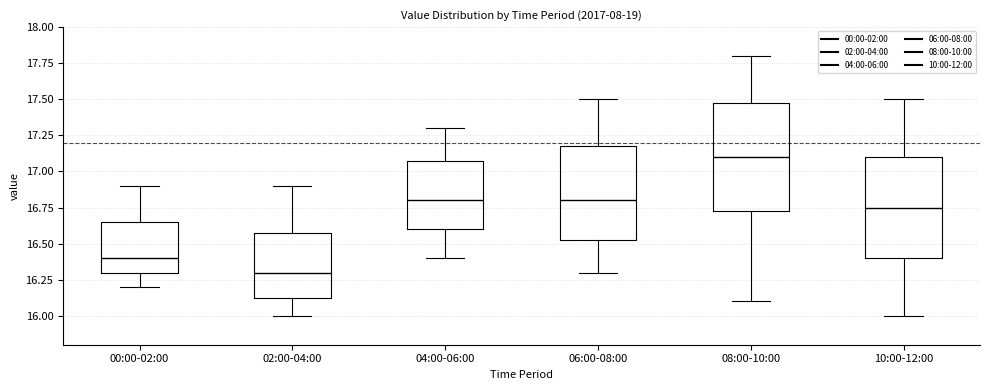

Reading left to right, read every box against the y-axis: the position of its median line, the range the box covers, and the ends of its whiskers. The values are not printed on the chart, so give them approximately, as read against the axis.

00:00-02:00: median 16.40, box 16.30 to 16.65, whiskers 16.20 to 16.90
02:00-04:00: median 16.30, box 16.15 to 16.60, whiskers 16.00 to 16.90
04:00-06:00: median 16.80, box 16.60 to 17.10, whiskers 16.40 to 17.30
06:00-08:00: median 16.80, box 16.55 to 17.20, whiskers 16.30 to 17.50
08:00-10:00: median 17.10, box 16.75 to 17.50, whiskers 16.10 to 17.80
10:00-12:00: median 16.75, box 16.40 to 17.10, whiskers 16.00 to 17.50